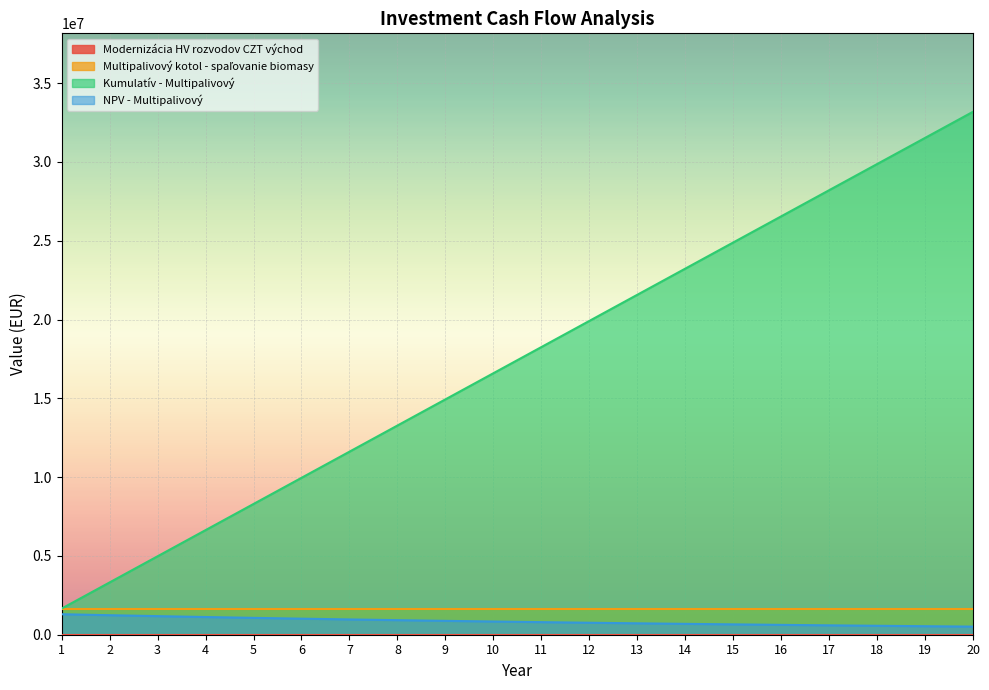

Where is NPV - Multipalivový nearest to the value 907199?

8